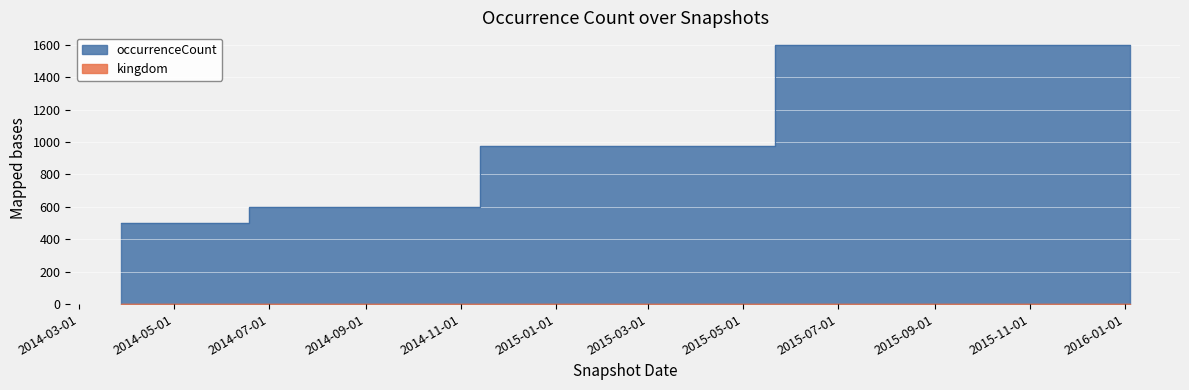

What is the difference between the maximum and second lowest values?

997